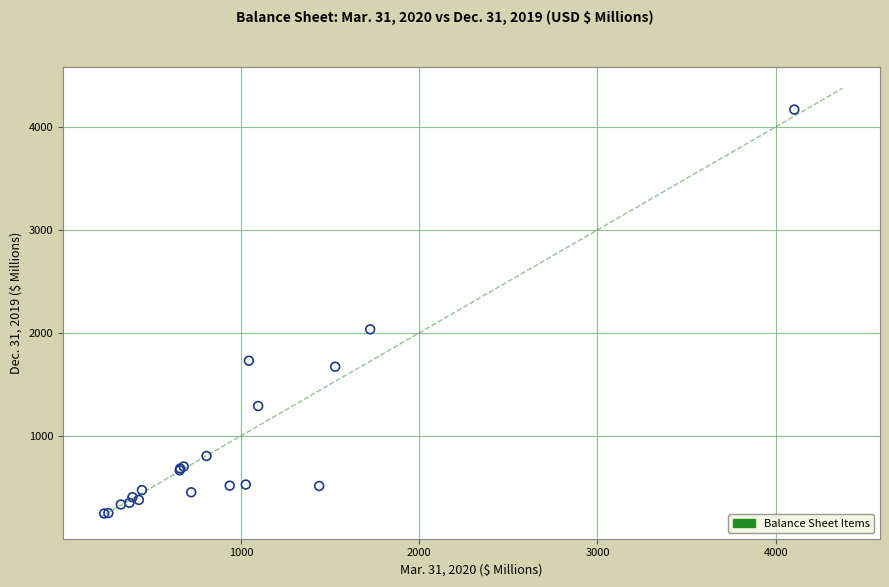

What Y value in the scatter plot is closest to 2206?

2034.3